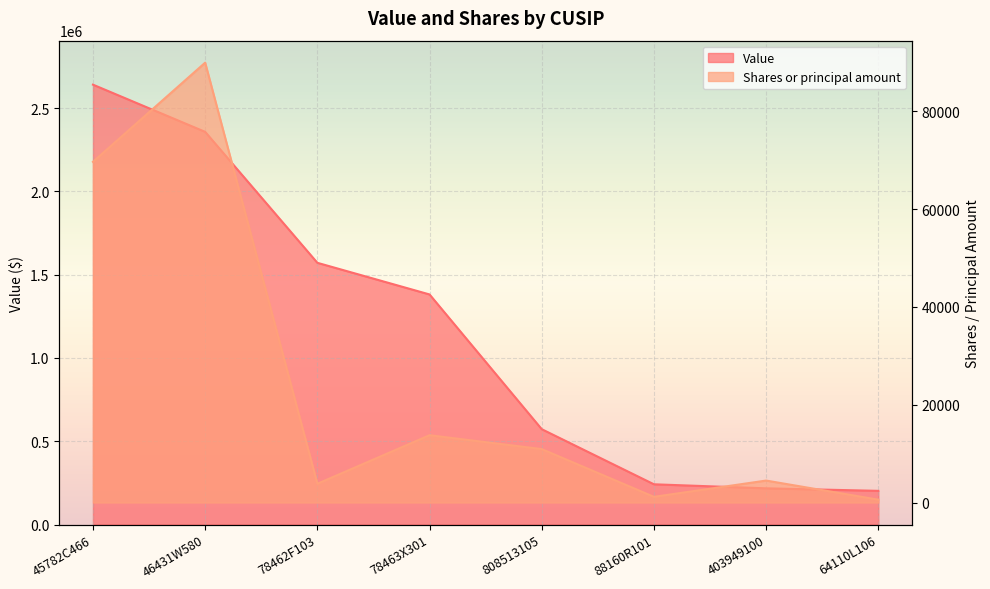

Reading left to right, list all the values displayed in this chart.

Value: 45782C466=2640166	46431W580=2356803	78462F103=1570850	78463X301=1380916	808513105=572199	88160R101=241483	403949100=217178	64110L106=202106
Shares or principal amount: 45782C466=69643	46431W580=89920	78462F103=3837	78463X301=13762	808513105=10924	88160R101=1164	403949100=4489	64110L106=585